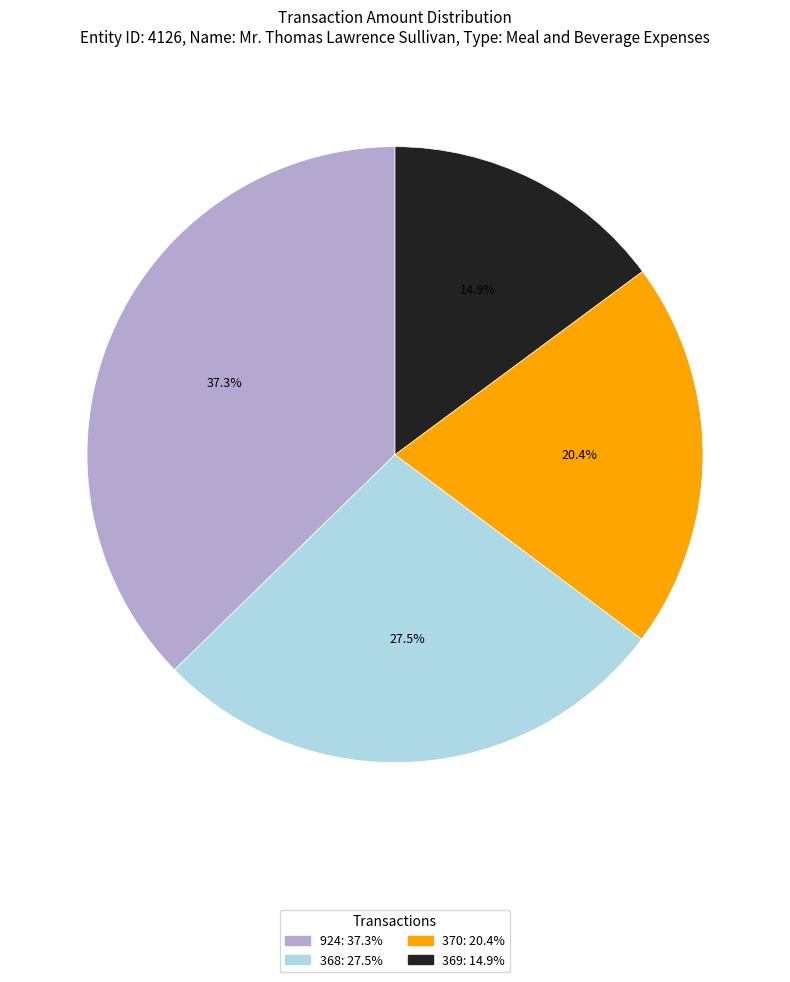

To the nearest percent, what is the combined percentage of 369 and 924?

52%